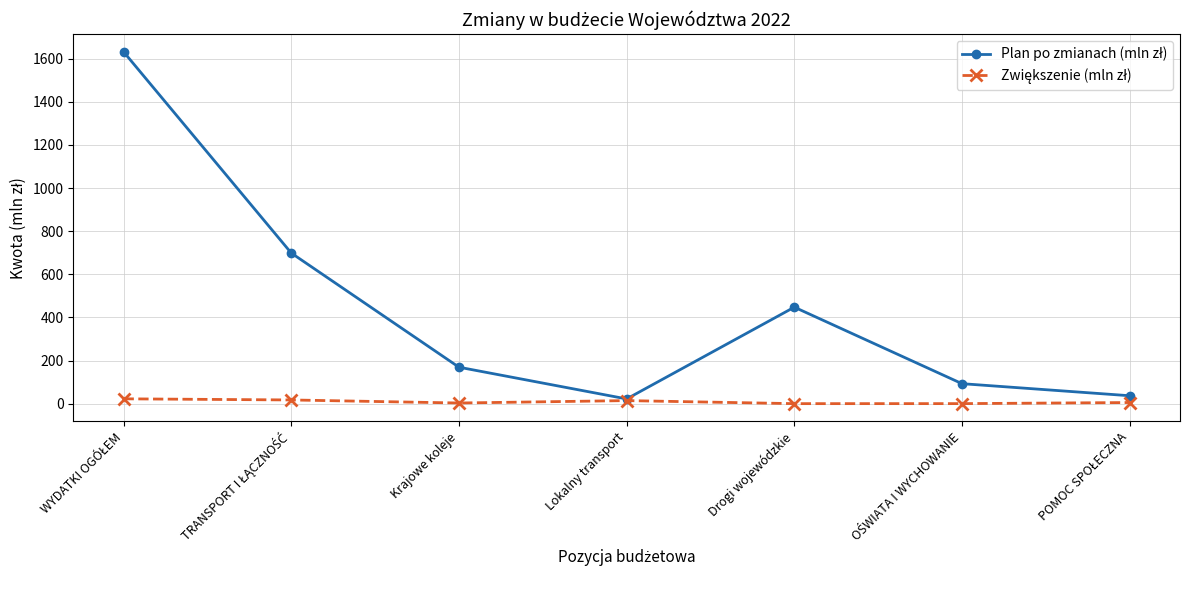

What is the maximum value shown in the chart?

1632.2